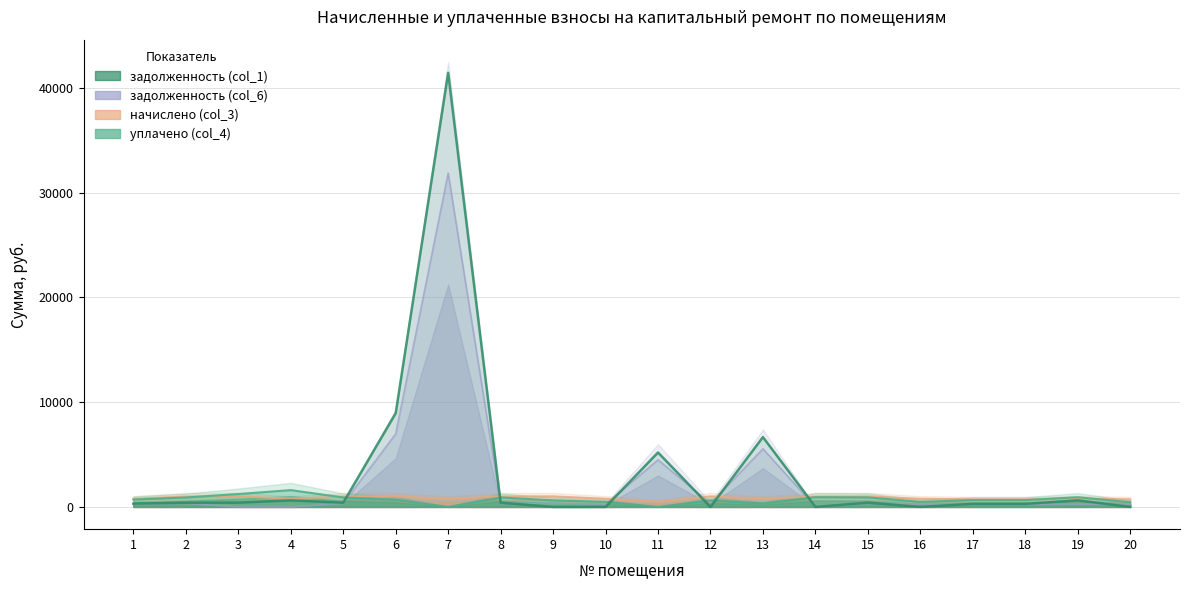

How many categories are shown in the chart?

20